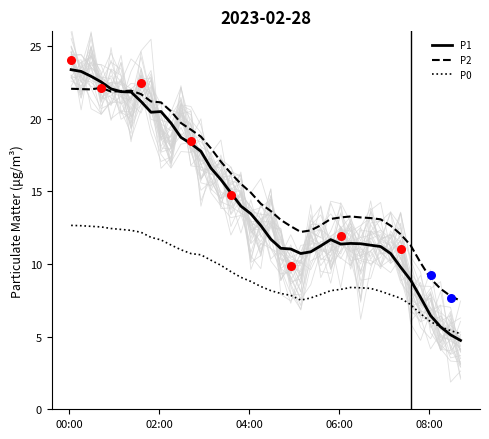

Which series has the largest Y range (max minus min)?

P1